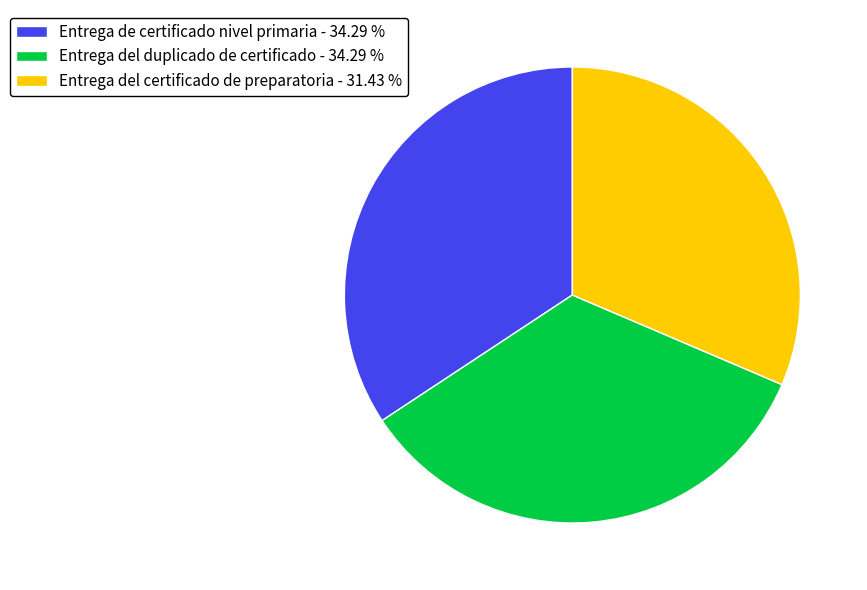

What is the smallest slice in the pie chart?

Entrega del certificado de preparatoria - 31.43 %